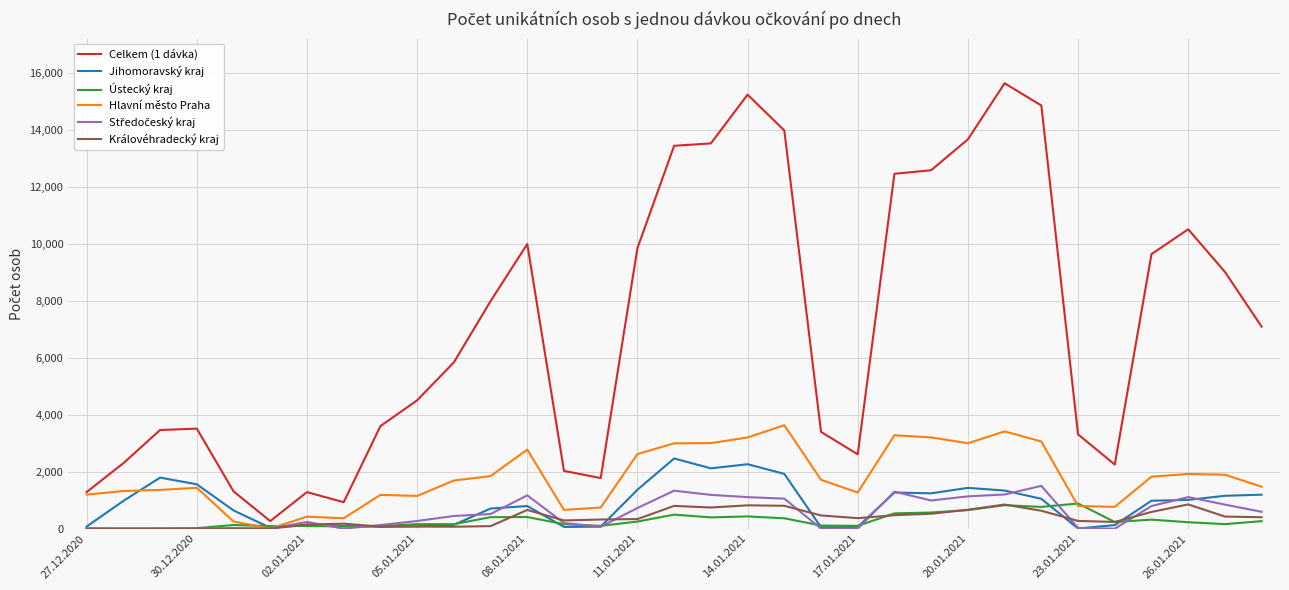

Which series has the widest spread of values?

Celkem (1 dávka)